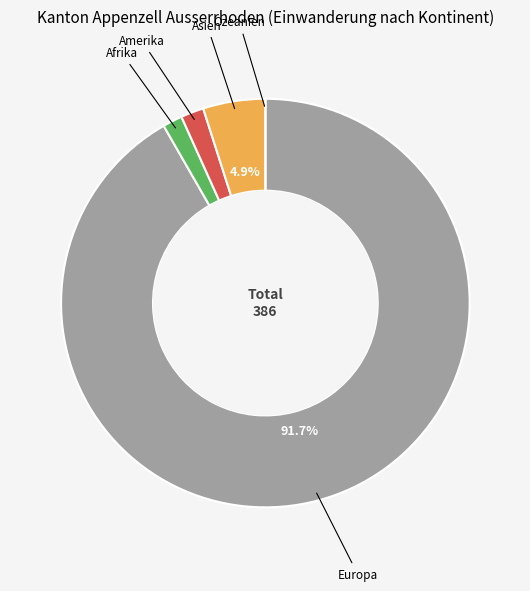

Is there a majority slice in this chart?

Yes